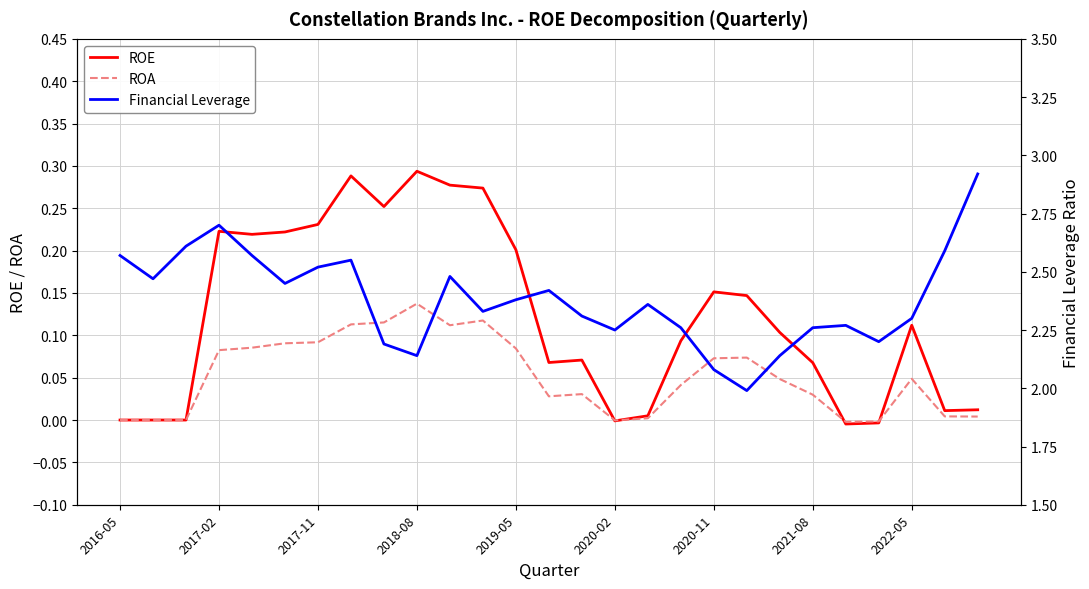

Which series has the widest spread of values?

Financial Leverage